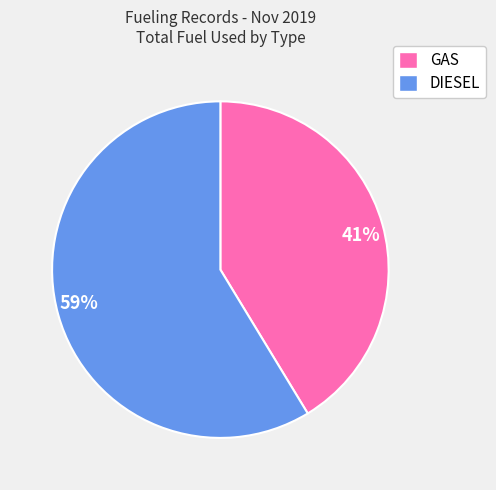

True or false: GAS accounts for 52% of the total.

False